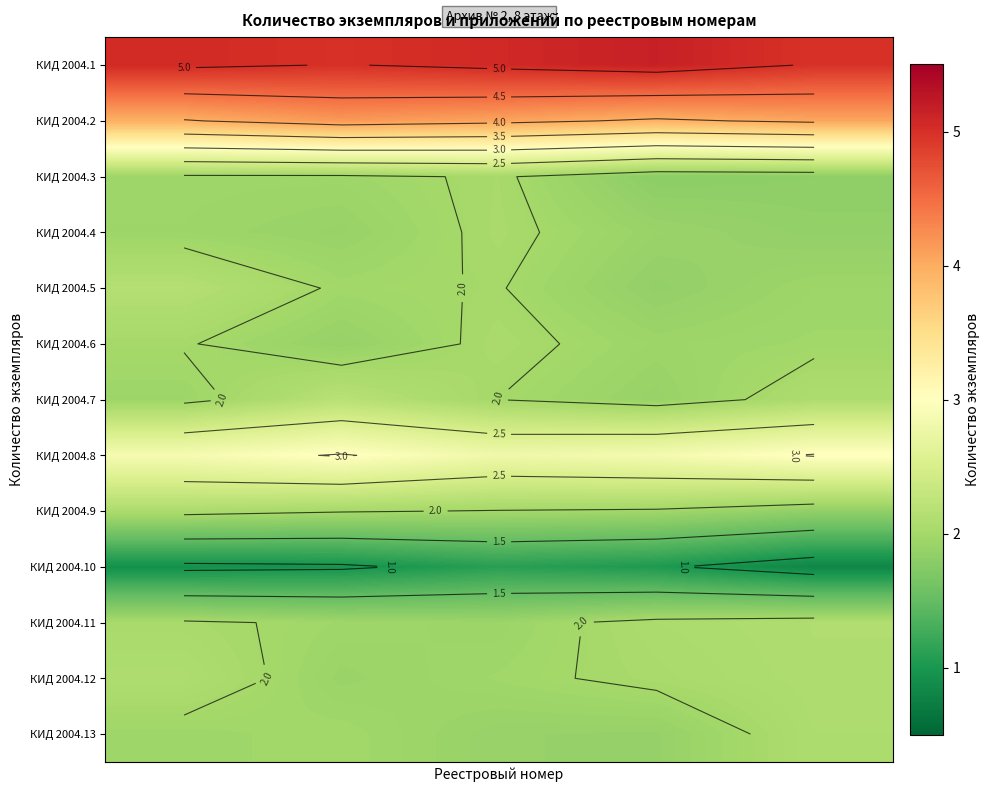

Count the number of data series in this chart.

13